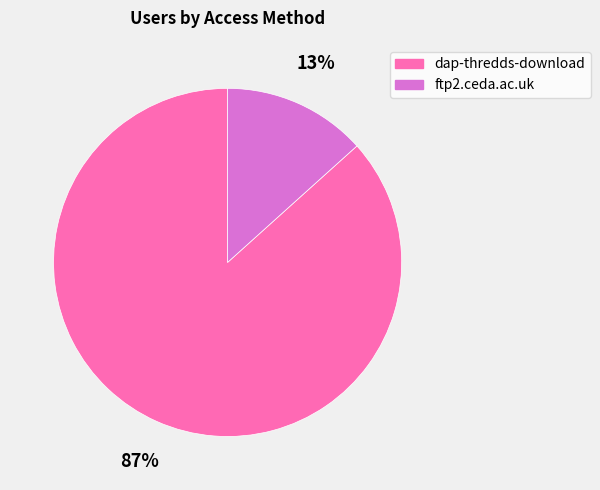

Count the number of slices in the pie.

2